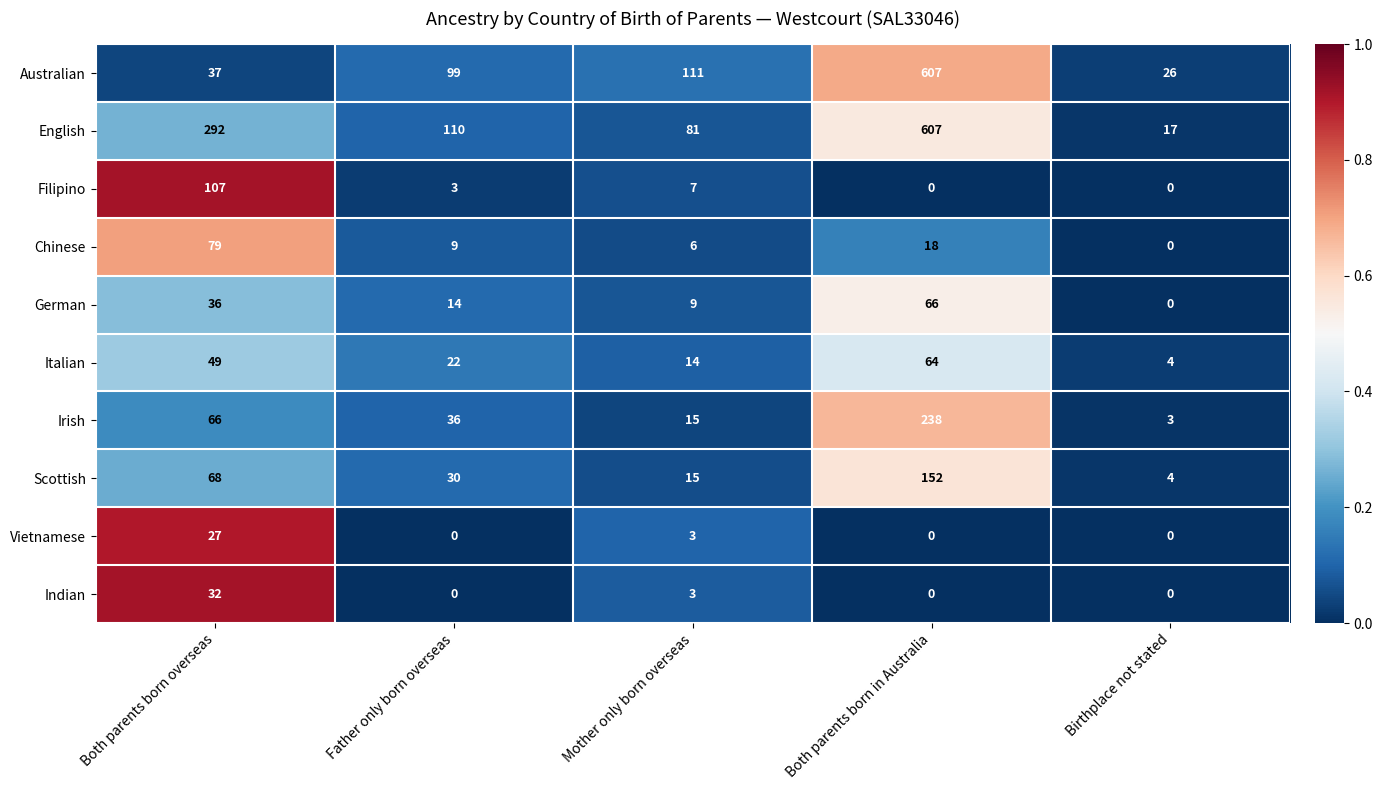

What is the average value of the Italian series?

31